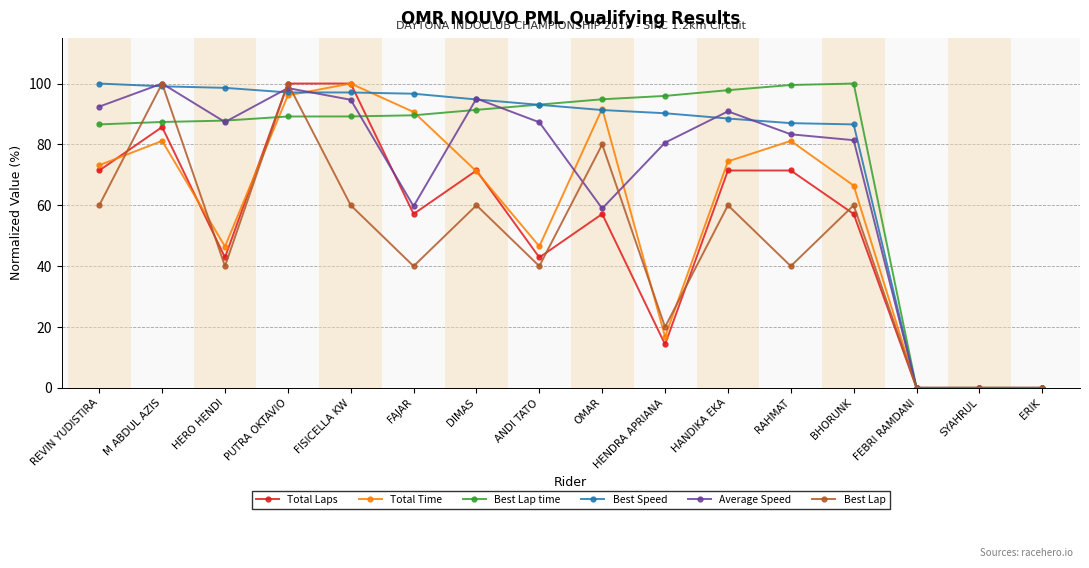

Where does the Average Speed series first go above 87?

REVIN YUDISTIRA